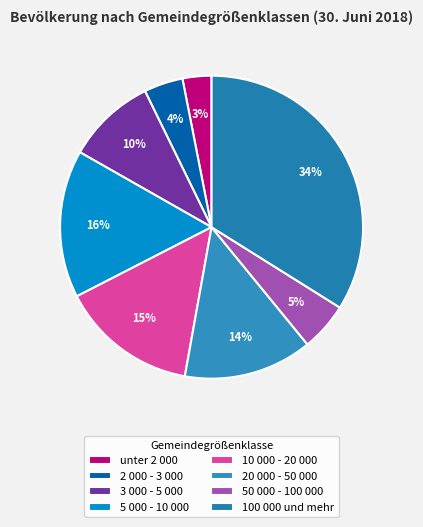

Count the number of slices in the pie.

8